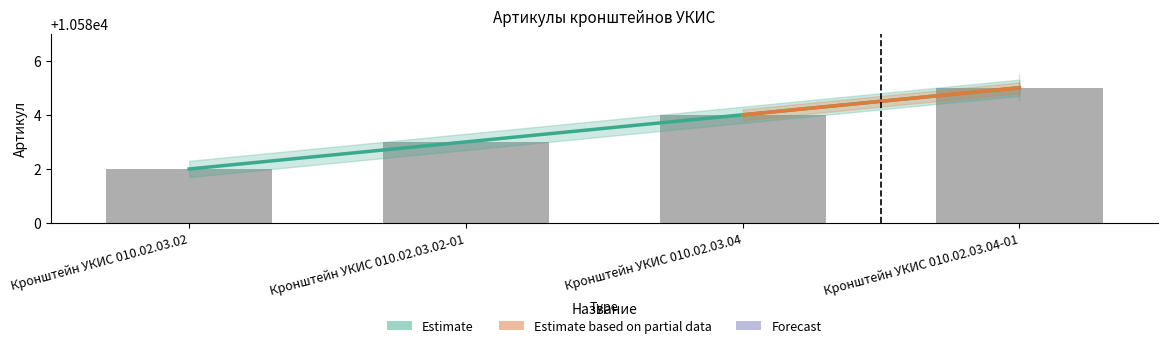

What is the label of the 4th bar from the right?

Кронштейн УКИС 010.02.03.02